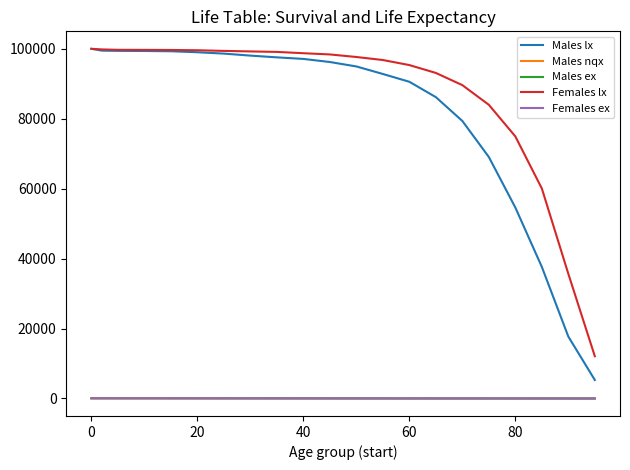

Which series has the largest total across all categories?

Females lx